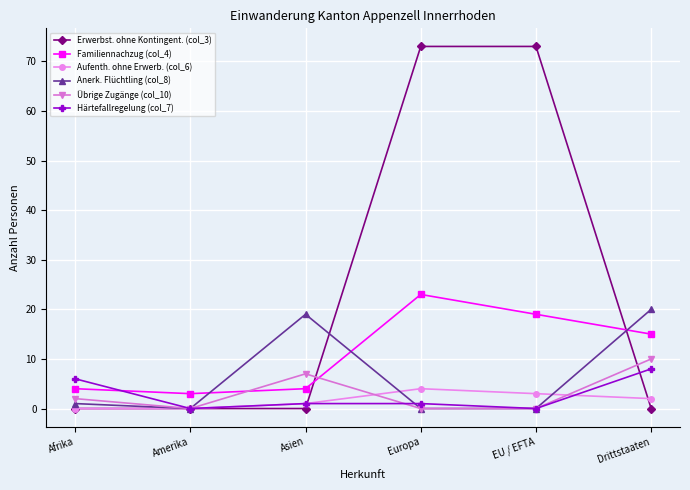

What is the maximum value shown in the chart?

73